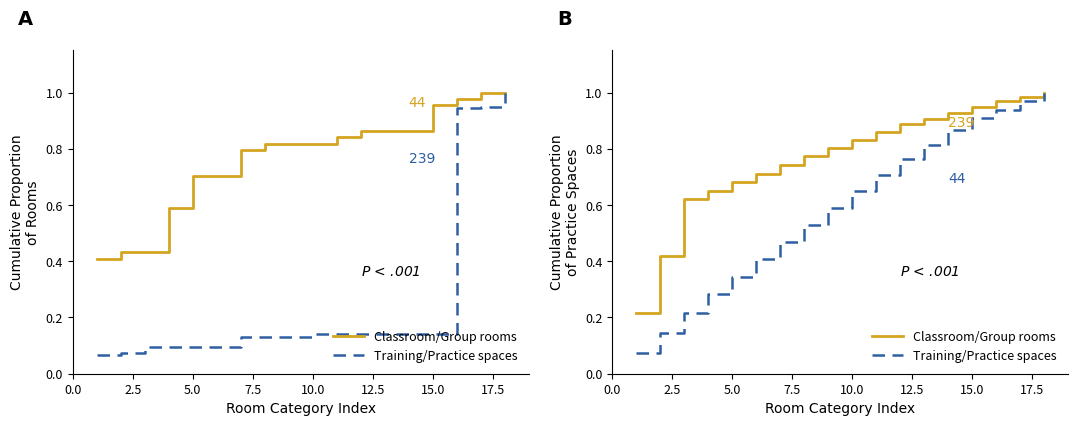

What is the average value of the Classroom/Group rooms series?

0.8